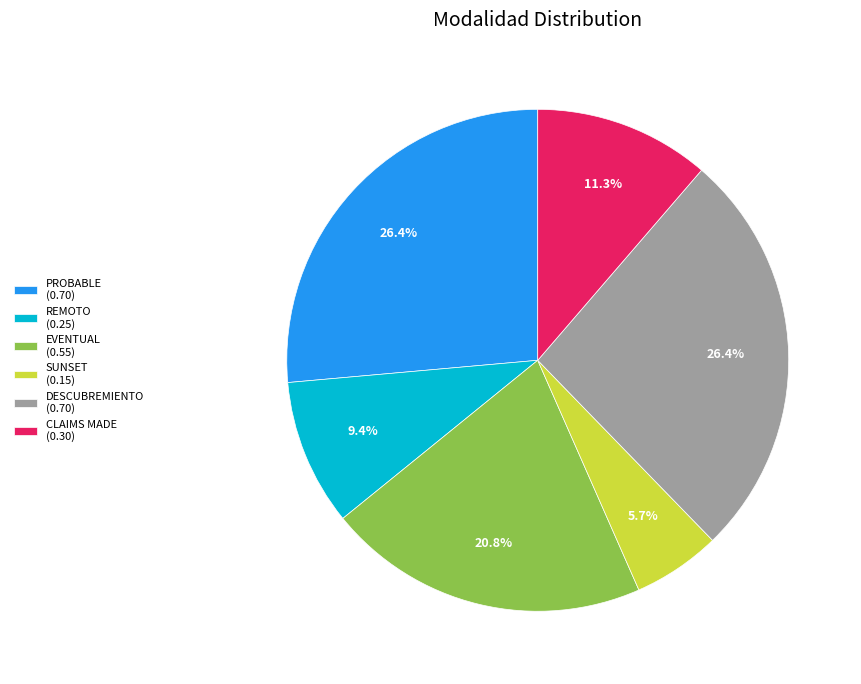

What portion of the pie excludes REMOTO?

90.6%